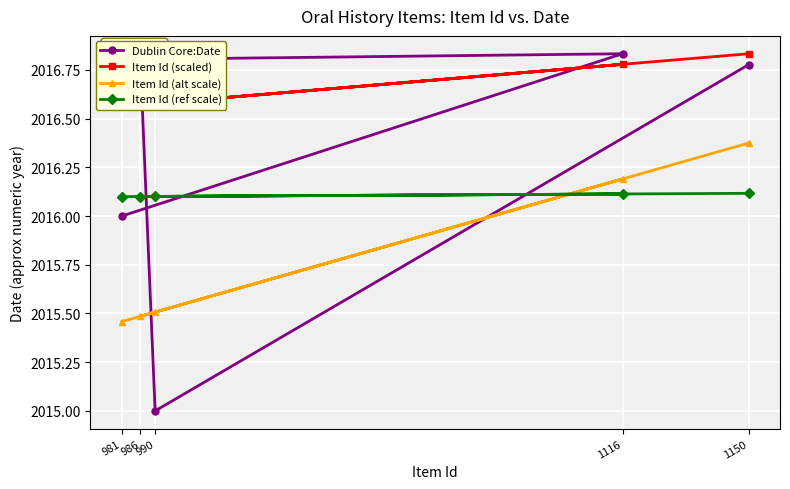

Which series has the largest range (max minus min)?

Dublin Core:Date